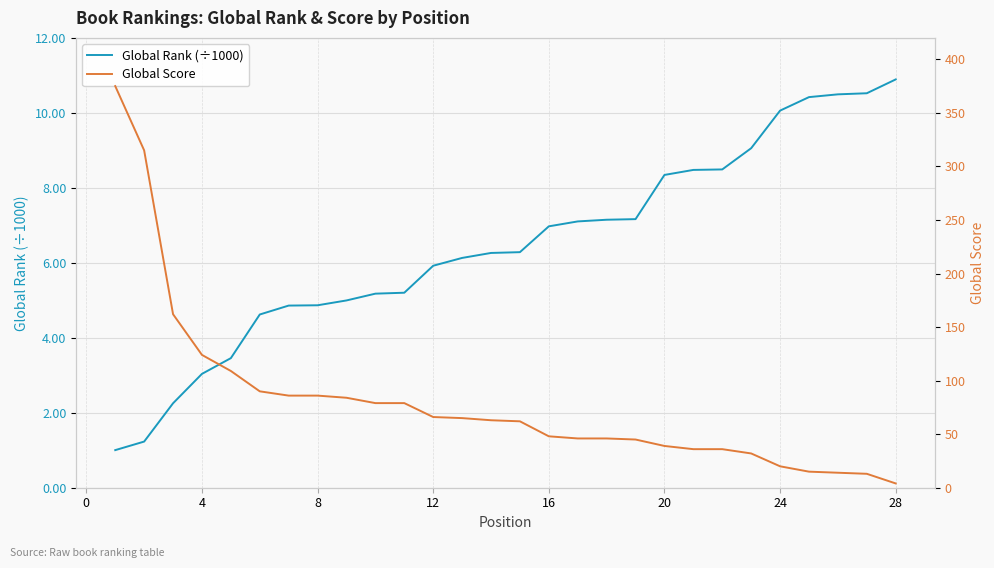

List the series in order of their peak value, lowest first.

Global Rank (÷1000), Global Score